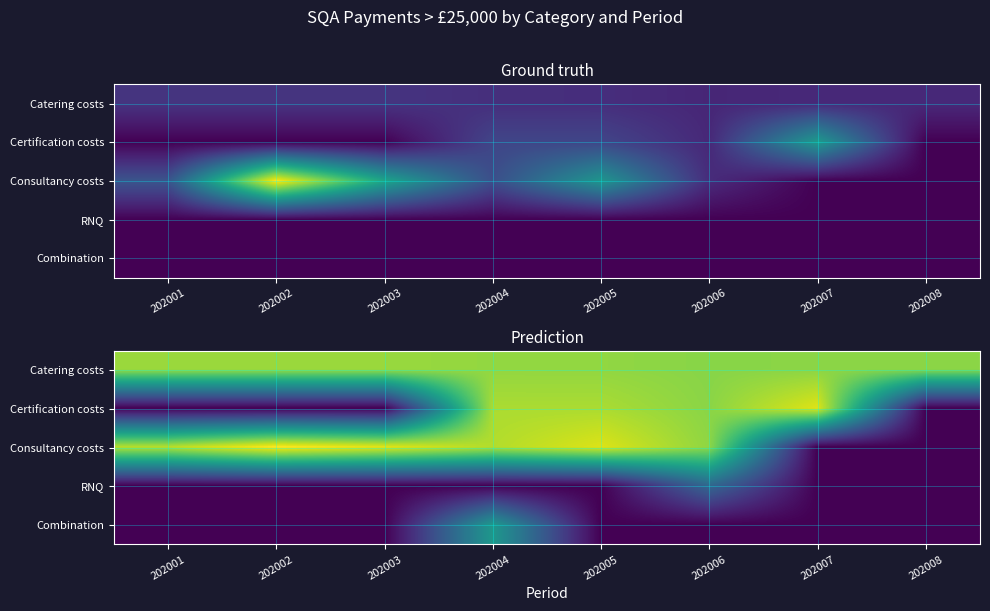

What is the spread (max minus min) of values at 202008?

10.3